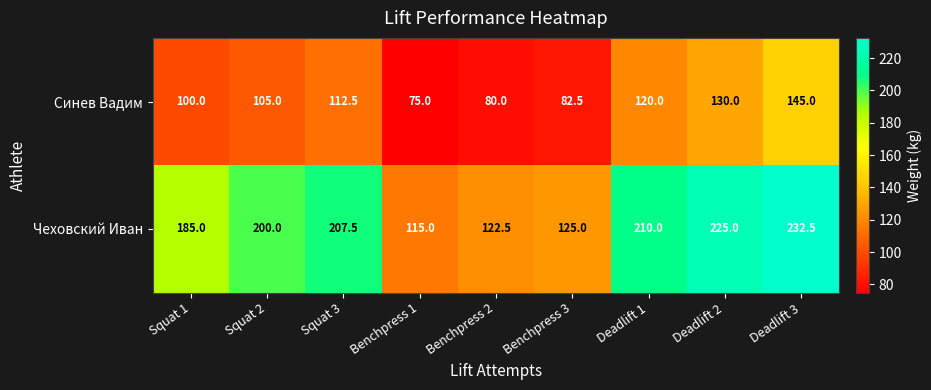

What is the total value across all series at Squat 3?

320.0